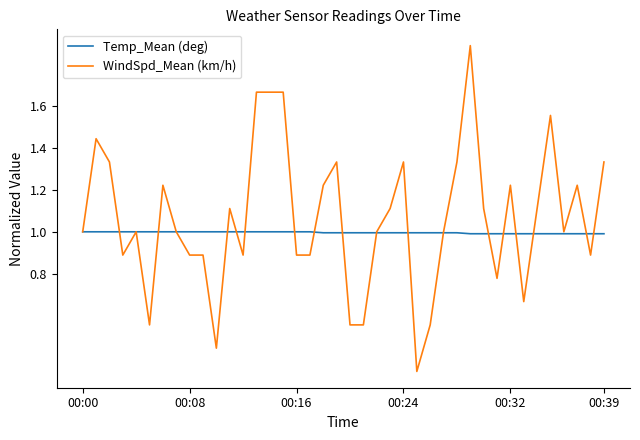

Rank the series by their maximum value, from lowest to highest.

Temp_Mean (deg), WindSpd_Mean (km/h)